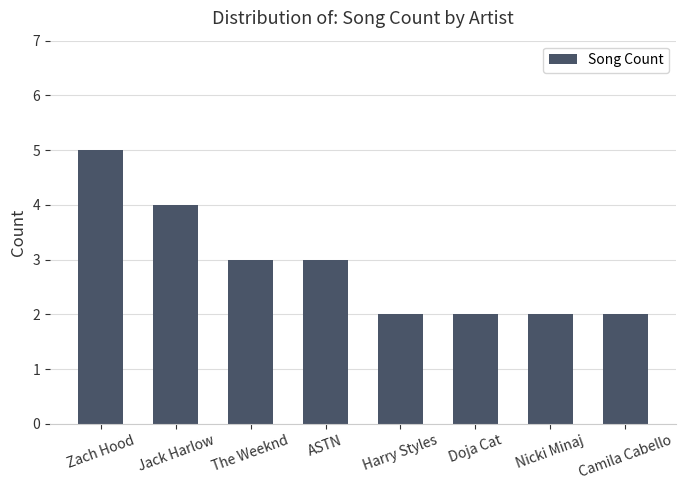

What is the sum of all values?

23